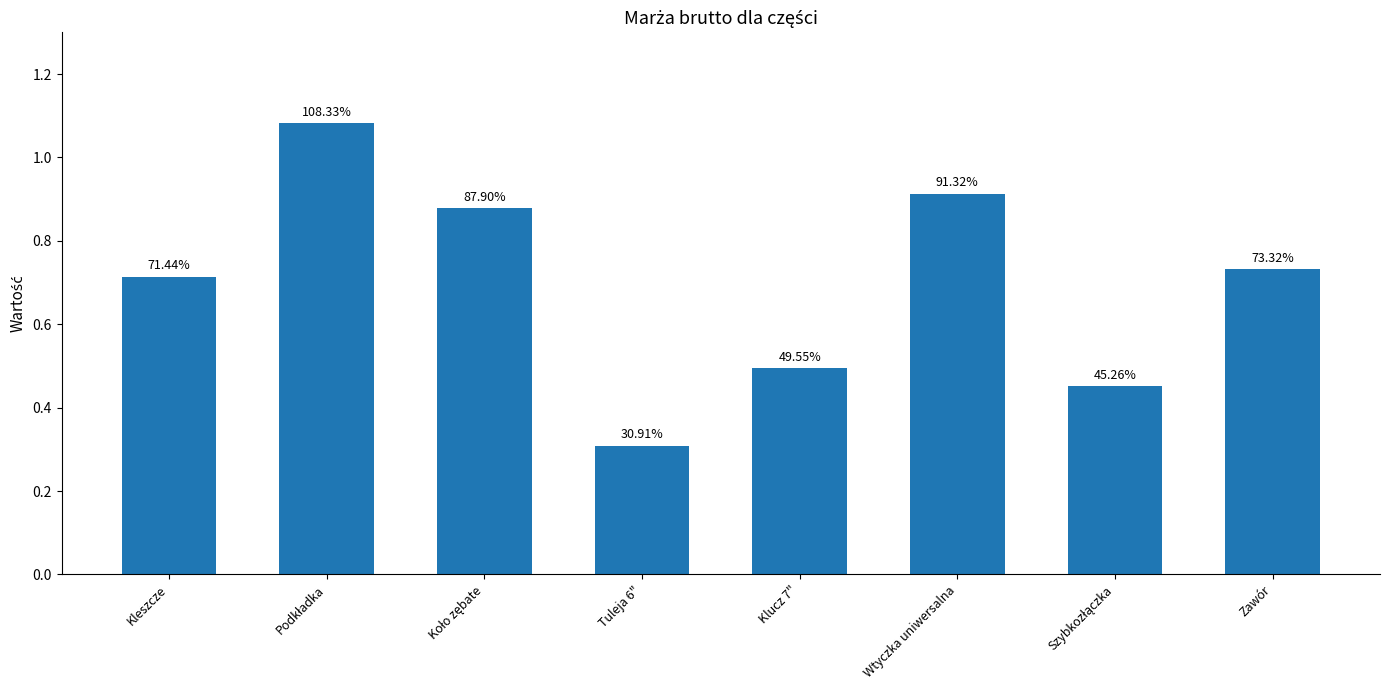

Reading left to right, list all the values displayed in this chart.

Kleszcze=0.7	Podkładka=1.1	Koło zębate=0.9	Tuleja 6"=0.3	Klucz 7"=0.5	Wtyczka uniwersalna=0.9	Szybkozłączka=0.5	Zawór=0.7